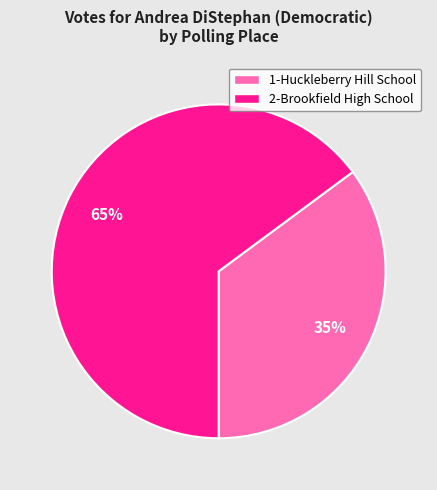

Which category has the biggest portion of the pie?

2-Brookfield High School